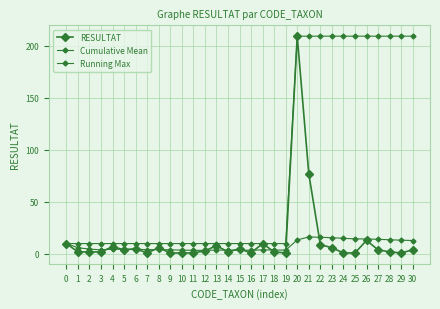

Is this an area chart (filled region under the line)?

No